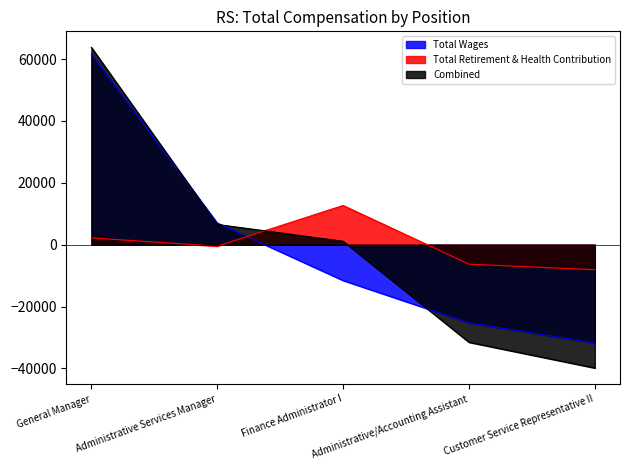

Reading left to right, what are all the values shown in this chart?

Total Wages: 61593.4	7007.4	-11576.6	-25250.6	-31773.6
Total Retirement & Health Contribution: 2195.2	-479.8	12680.2	-6299.8	-8095.8